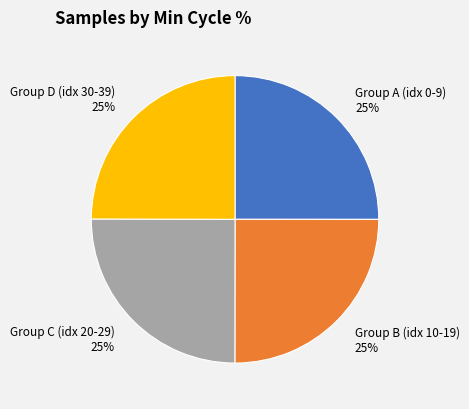

How many segments does this pie chart have?

4